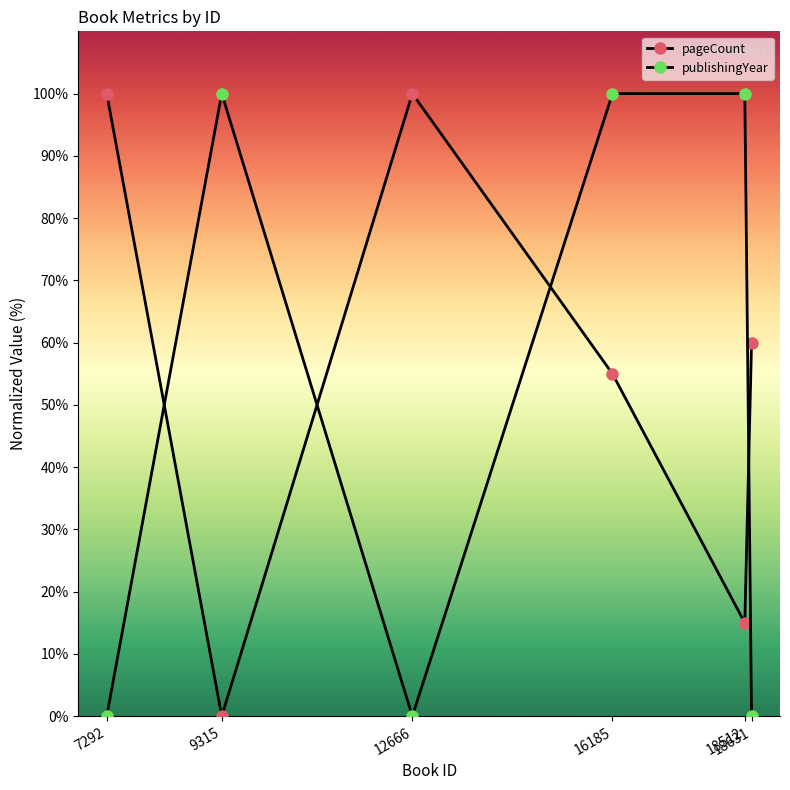

How many lines are shown in the chart?

2